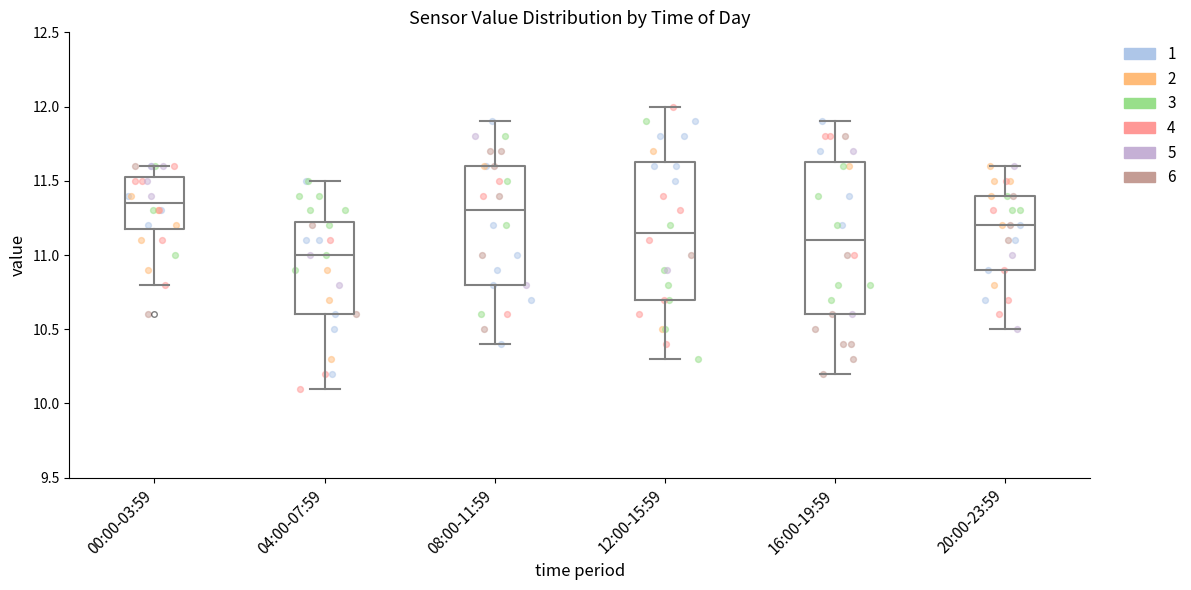

Where is the lower edge of the box for 08:00-11:59 on the y-axis? The values are not printed on the chart, so give them approximately, as read against the axis.

10.80